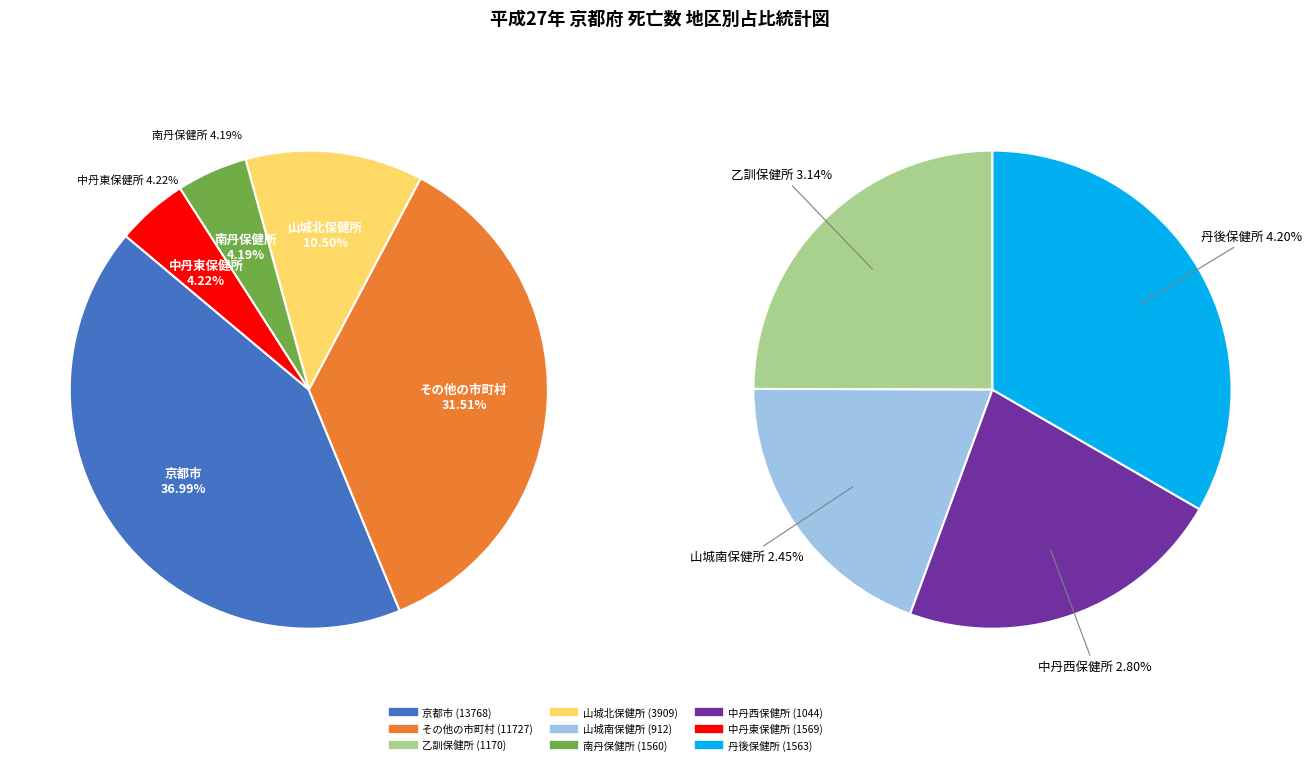

Which category has the smallest portion of the pie?

山城南保健所